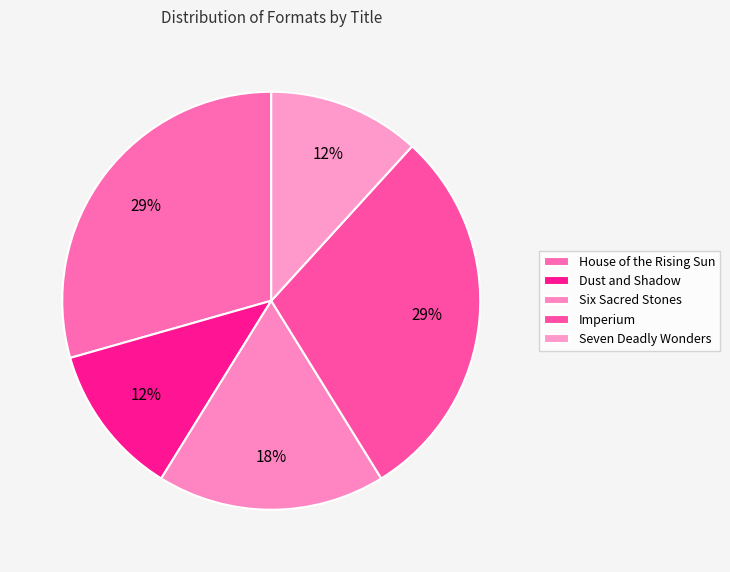

How many segments does this pie chart have?

5